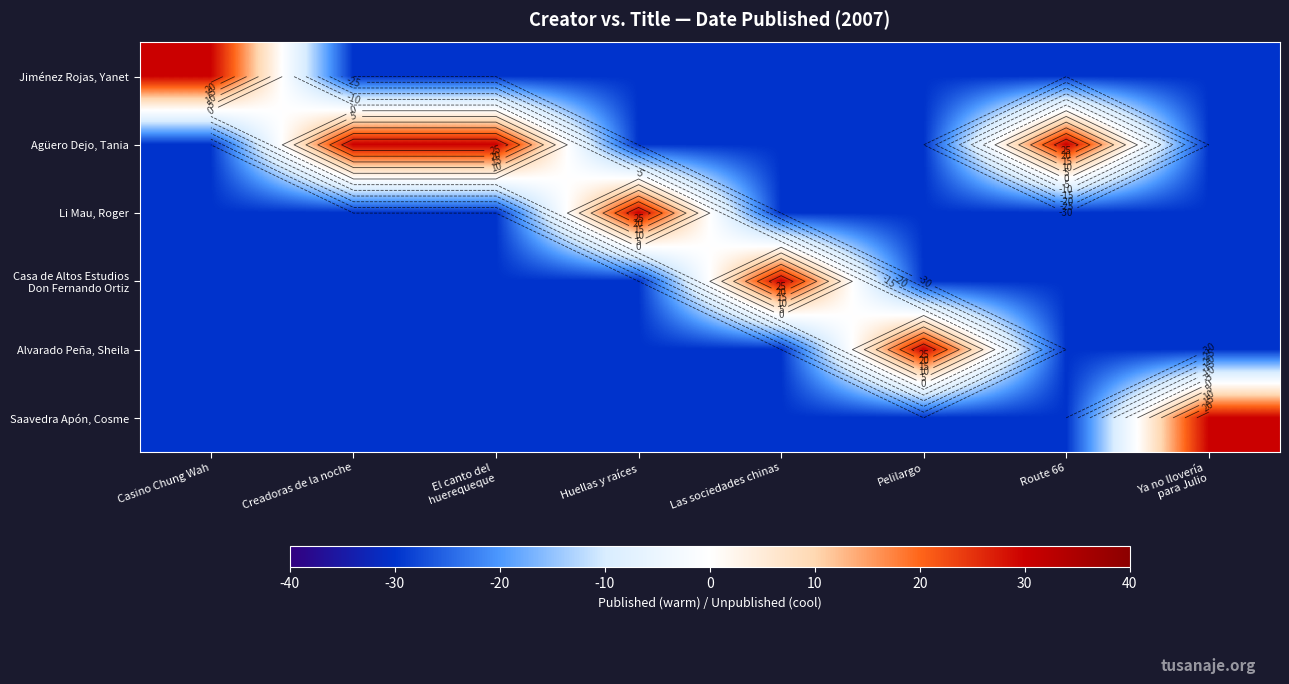

Between Creadoras de la noche and Huellas y raíces, which is larger?

Creadoras de la noche